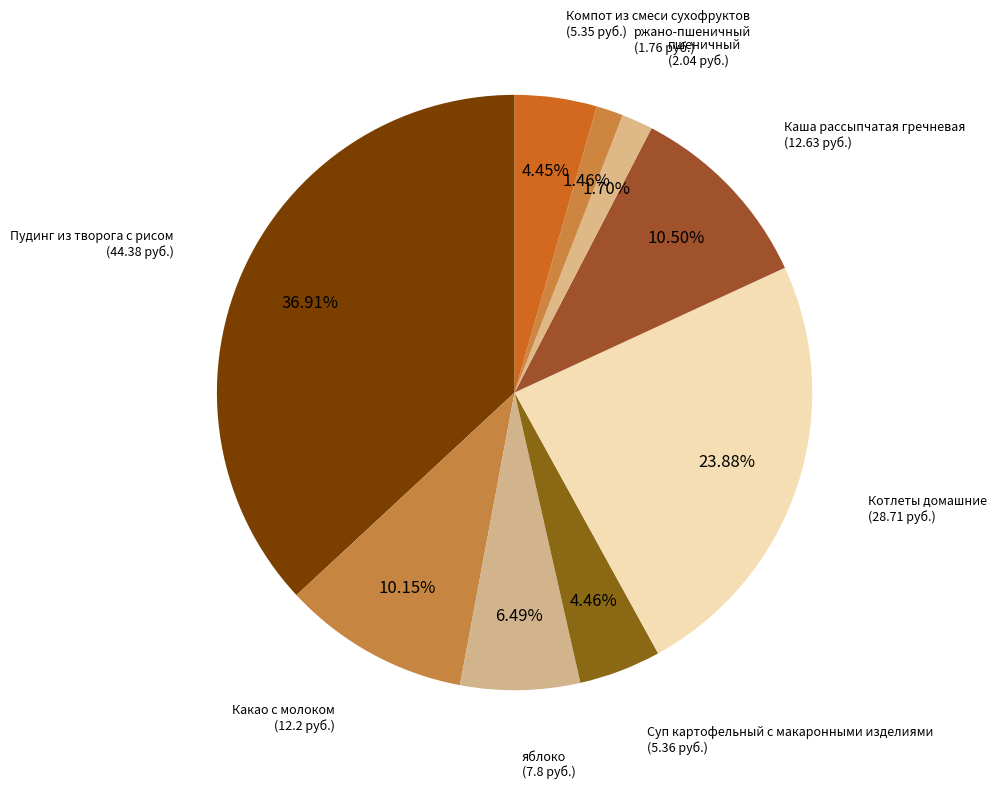

To the nearest percent, what is the combined percentage of Какао с молоком and Котлеты домашние?

34%